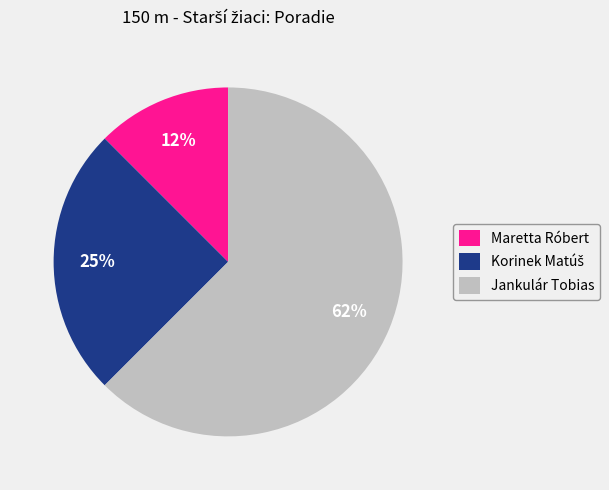

To the nearest percent, what is the average slice percentage?

33%